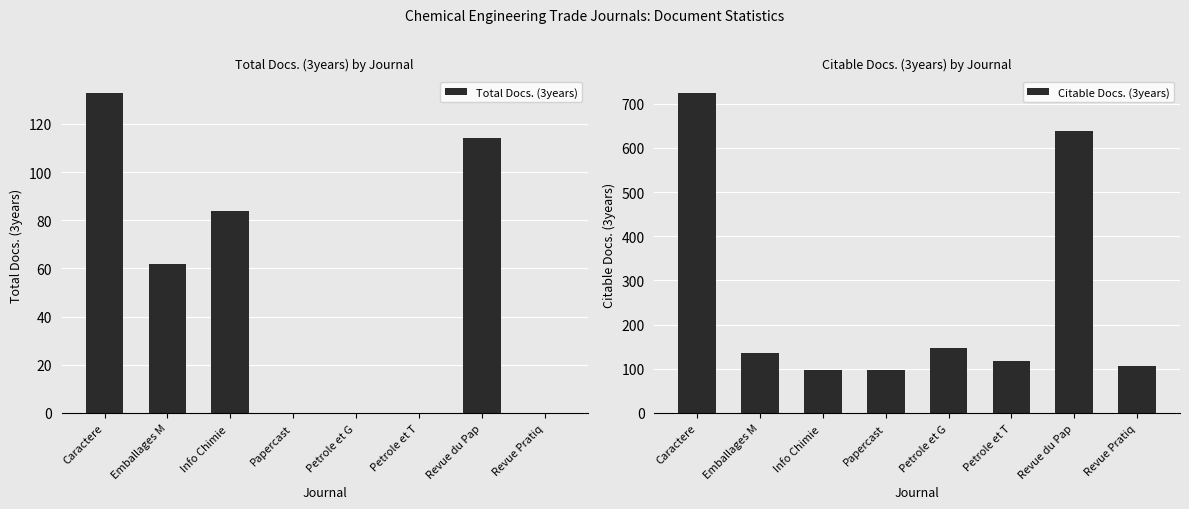

What is the value of the Citable Docs. (3years) bar at the 2nd from the left?

135